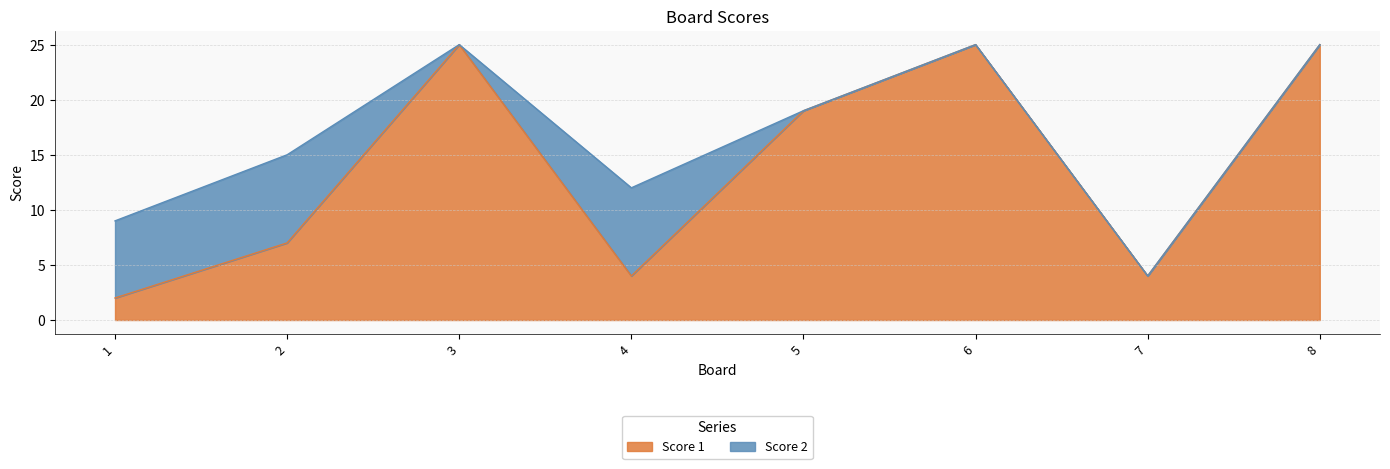

What value does the data have at 5, to the nearest 5?

20